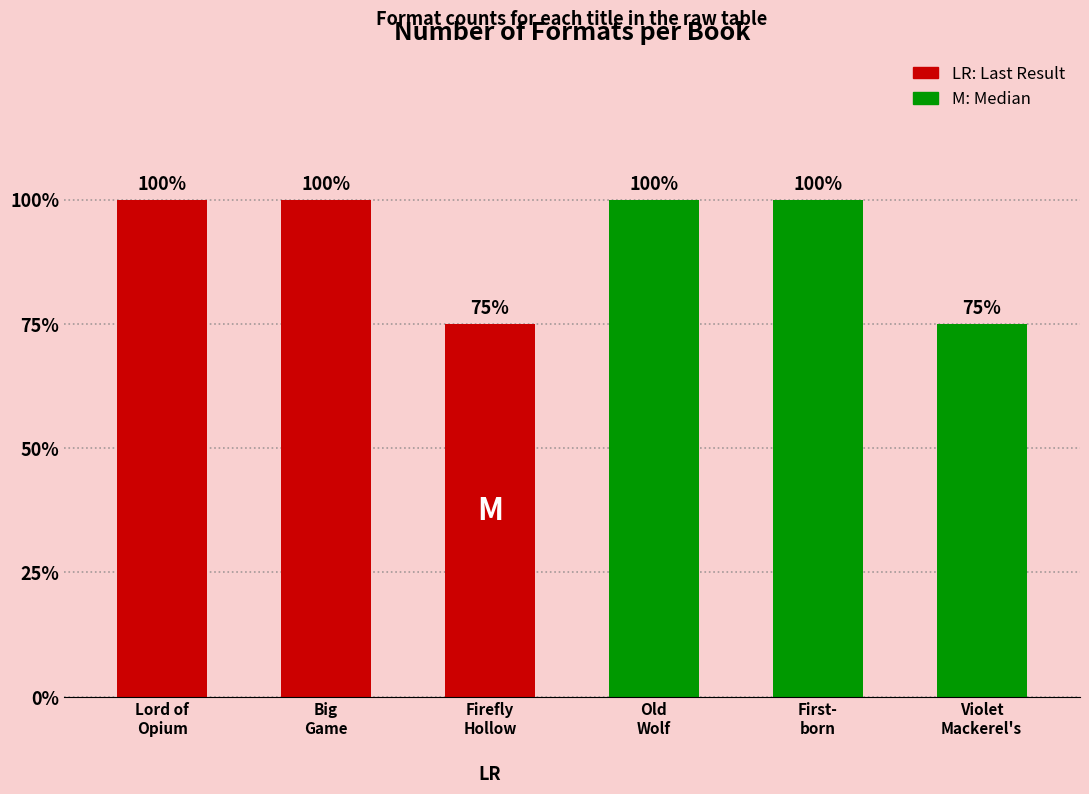

How many data points are less than 4?

2